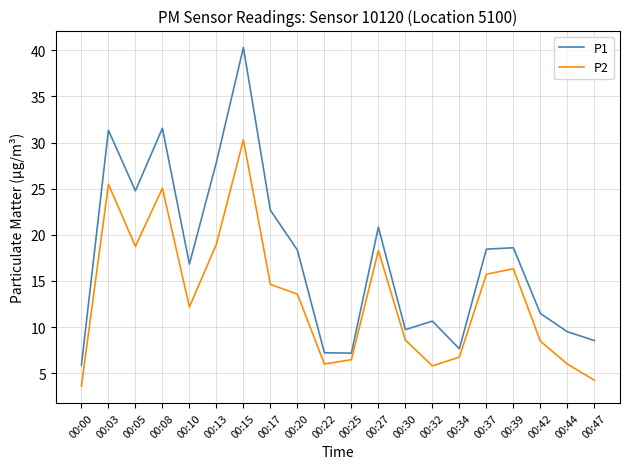

What is the sum of all P2 values?

265.3